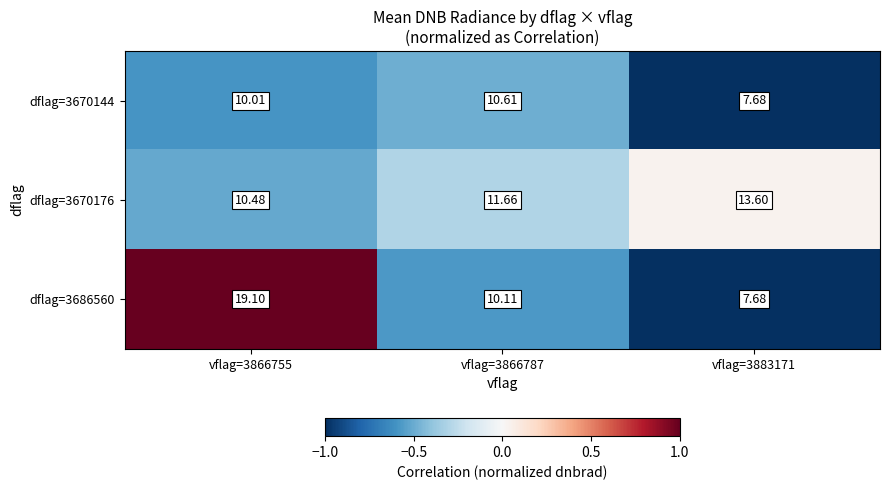

At which category is the sum across all series the highest?

vflag=3866755